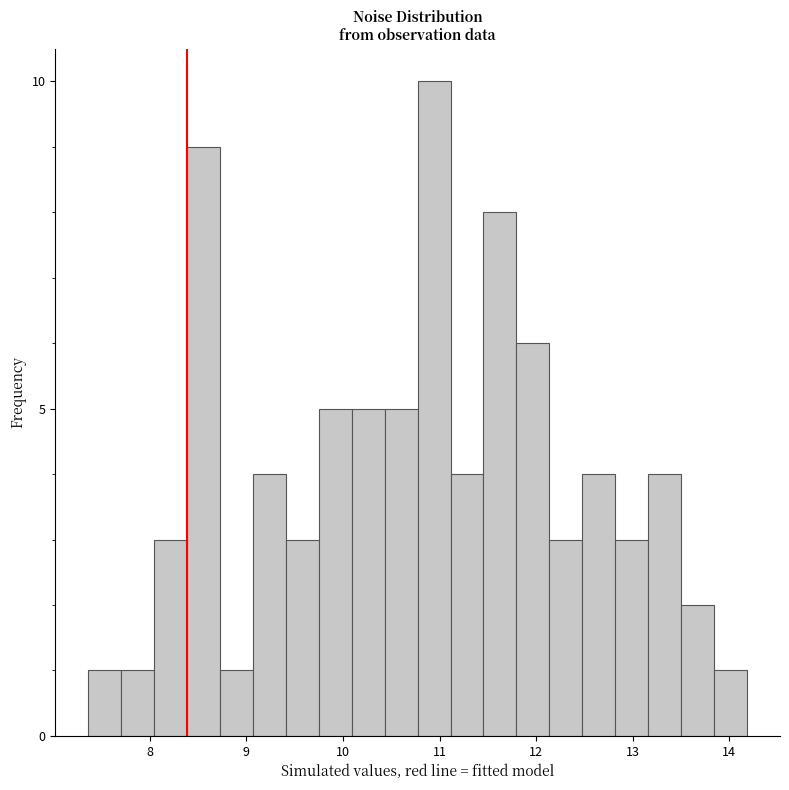

Around what value on the x-axis is the tallest bar? Give the approximate position of its centre, as read against the axis.

10.9